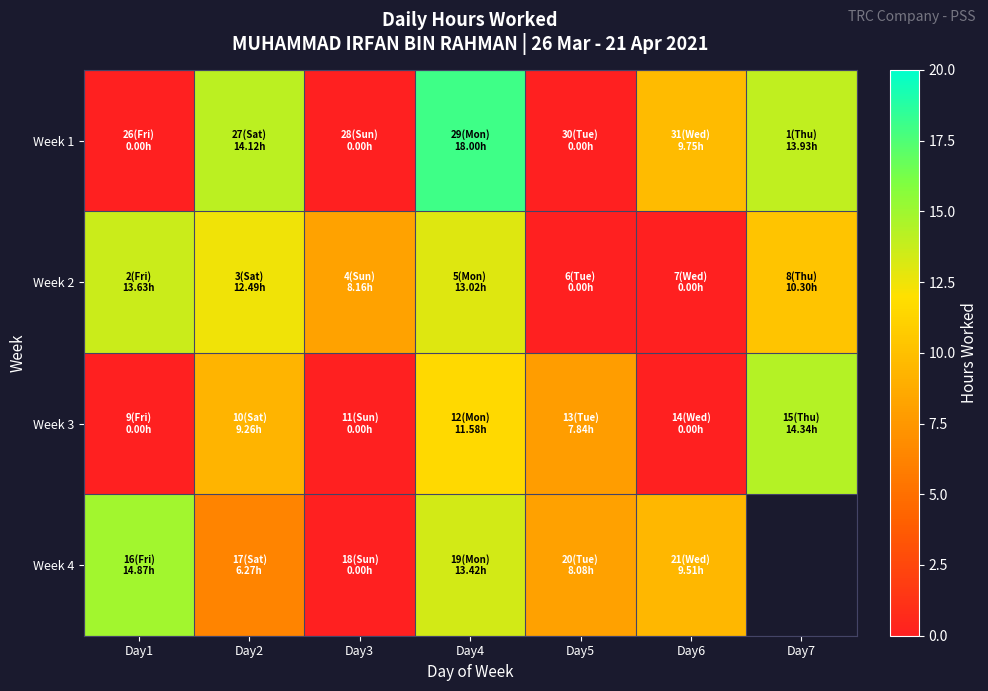

Rank the series by their maximum value, from highest to lowest.

Week 1, Week 4, Week 3, Week 2